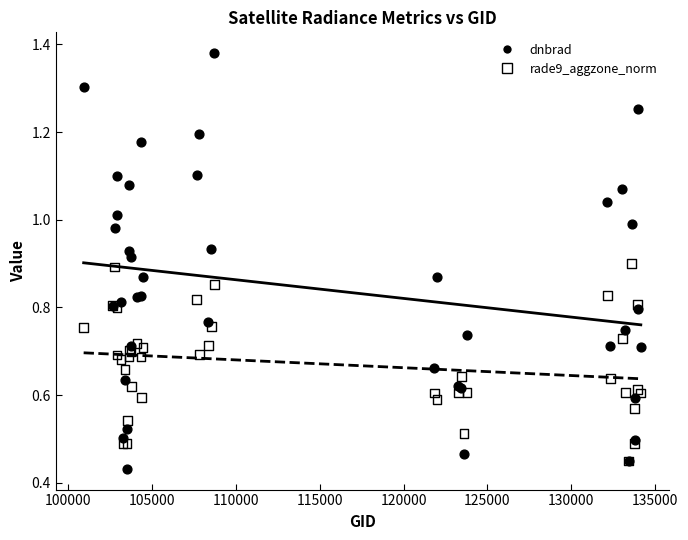

Which series has the widest spread of Y values?

dnbrad